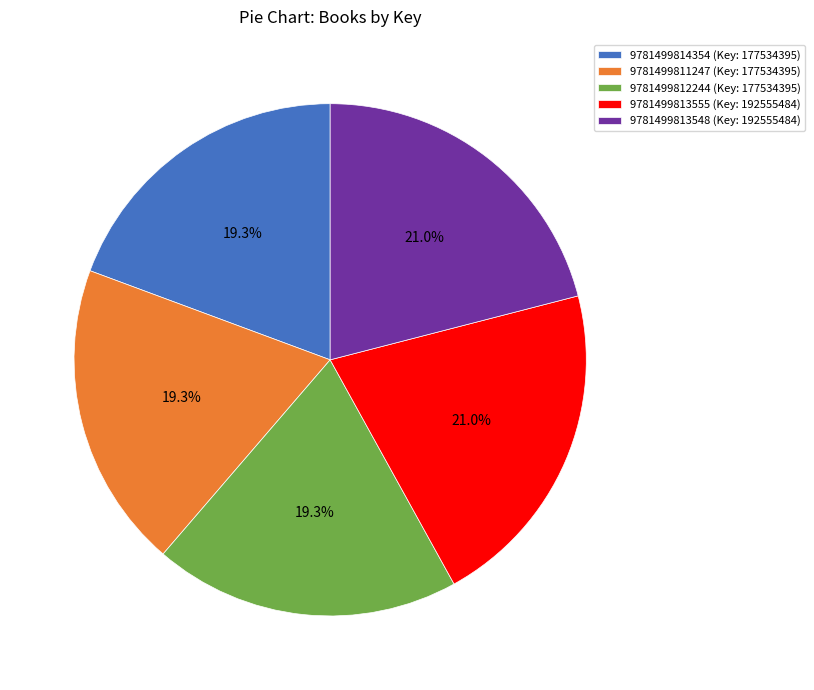

What percentage is NOT represented by 9781499814354?

80.7%